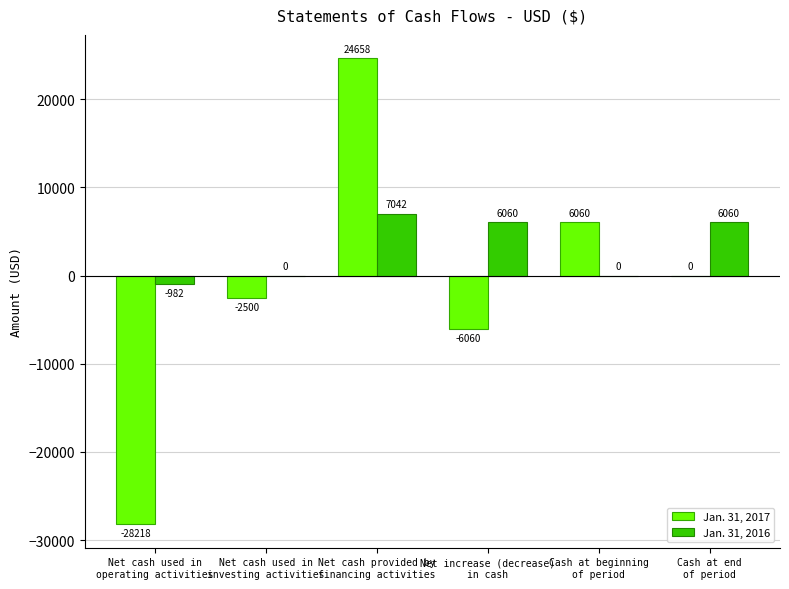

What is the sum of all Jan. 31, 2017 values?

-6060